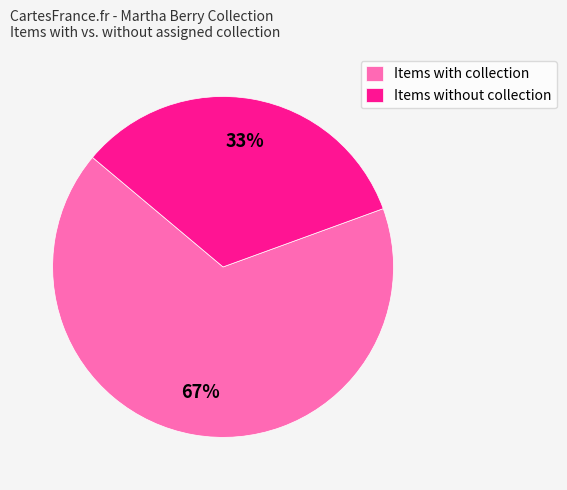

Between Items without collection and Items with collection, which is larger?

Items with collection